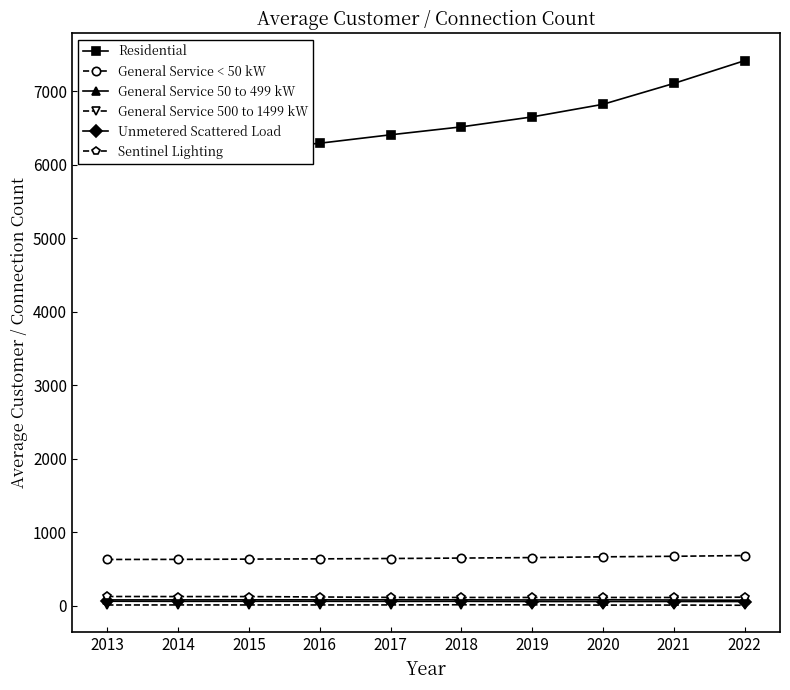

True or false: Residential has more than 1 interior local peaks.

False